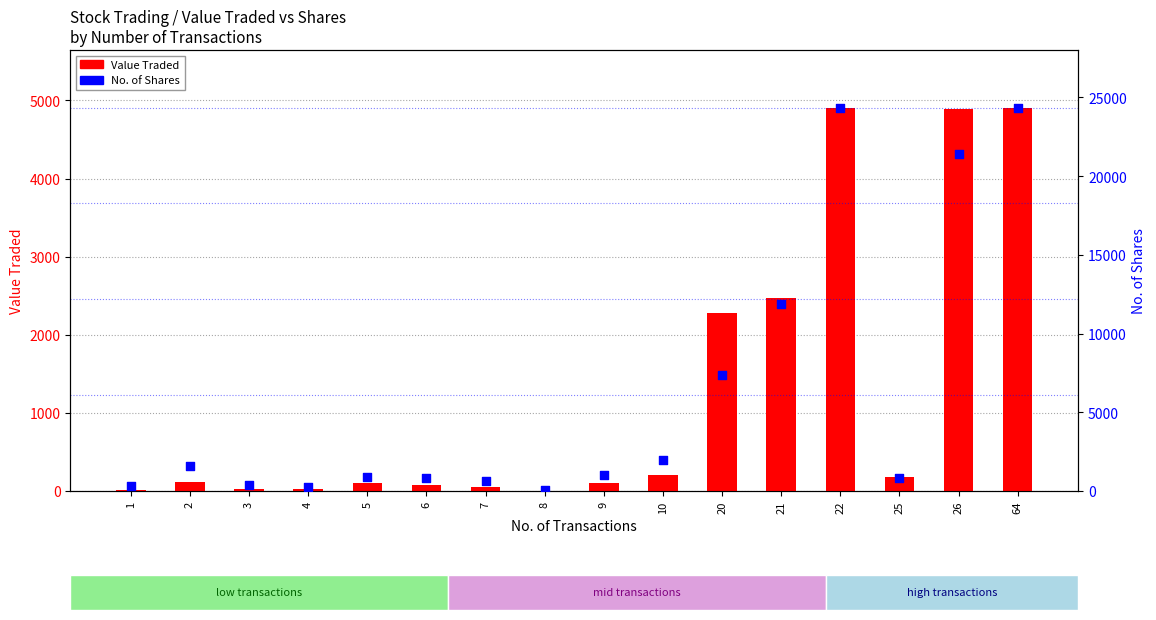

Is the value of Value Traded at 21 greater than the value of No. of Shares at 26?

No